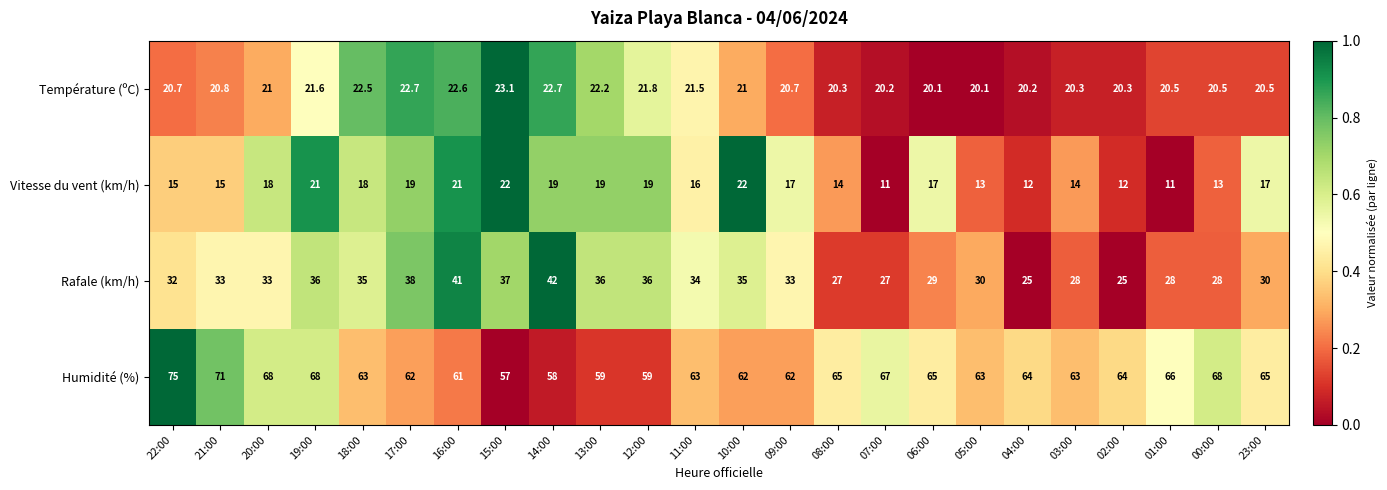

Is it true that Température (ºC) equals 20.2 at 07:00?

True